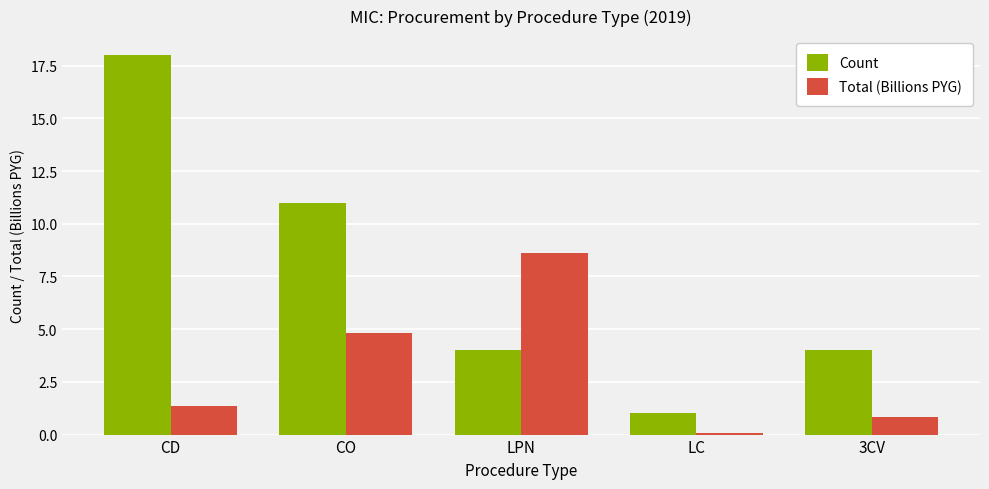

The Count series shows 18.0 at CD. True or false?

True